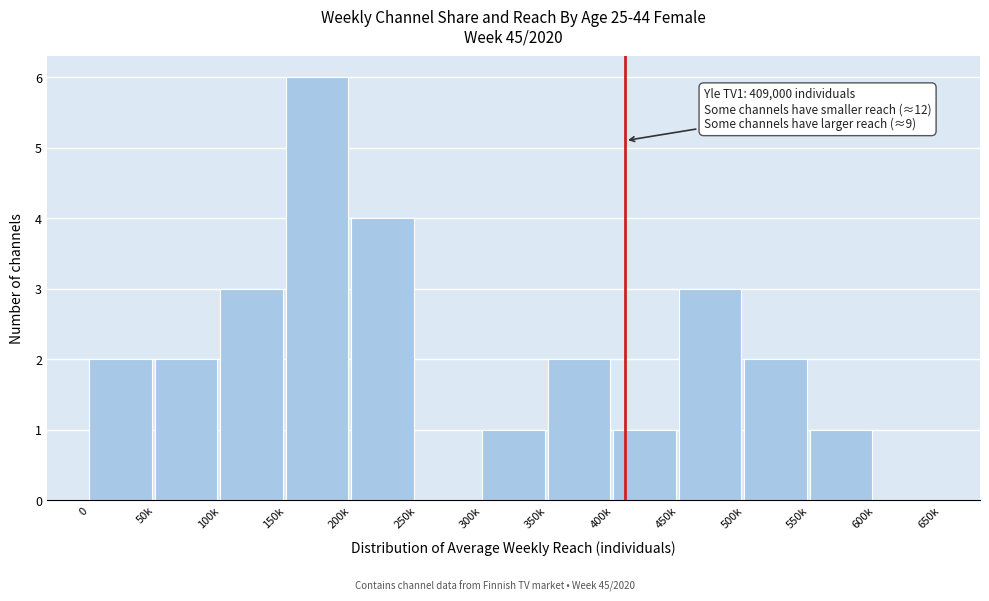

Reading left to right, transcribe all the data shown in this chart.

0=2	50k=2	100k=3	150k=6	200k=4	250k=0	300k=1	350k=2	400k=1	450k=3	500k=2	550k=1	600k=0